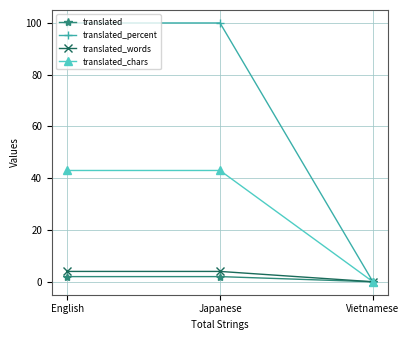

How many positive values does the translated_words series have?

2